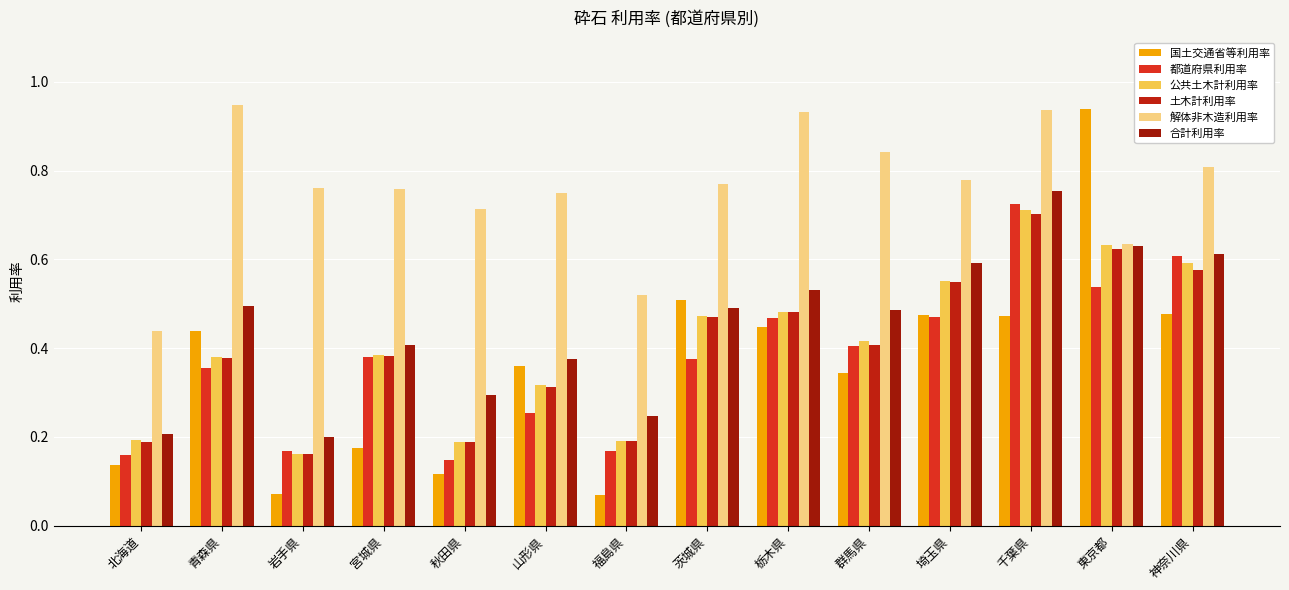

What position from the left is 栃木県?

9